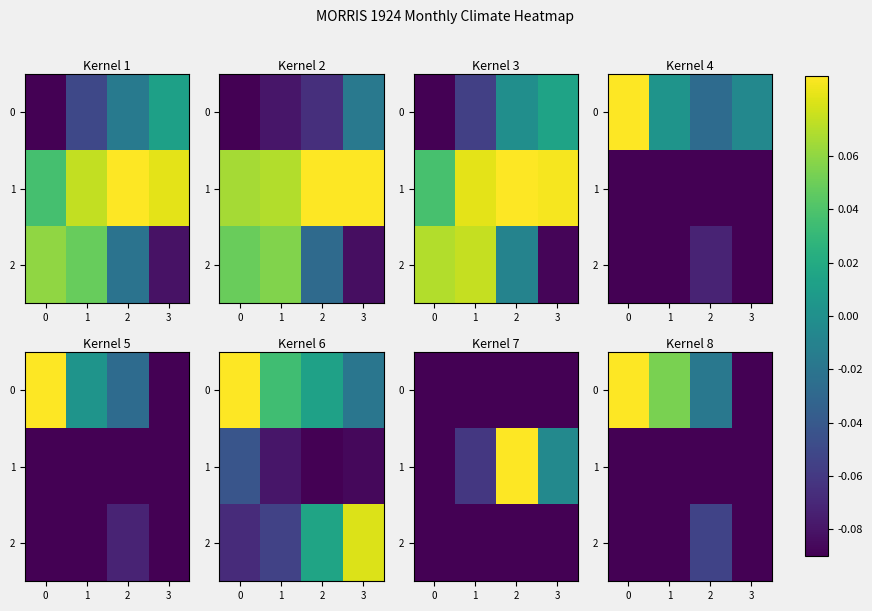

What is the difference between the 0 values at 3 and 2?

0.1